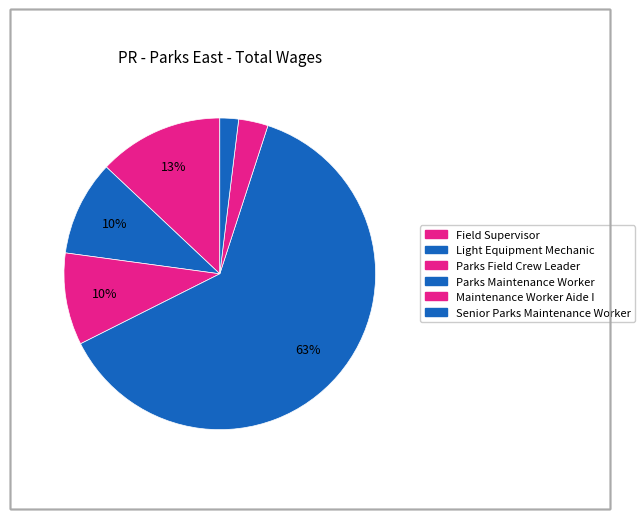

How many slices are in this pie chart?

6